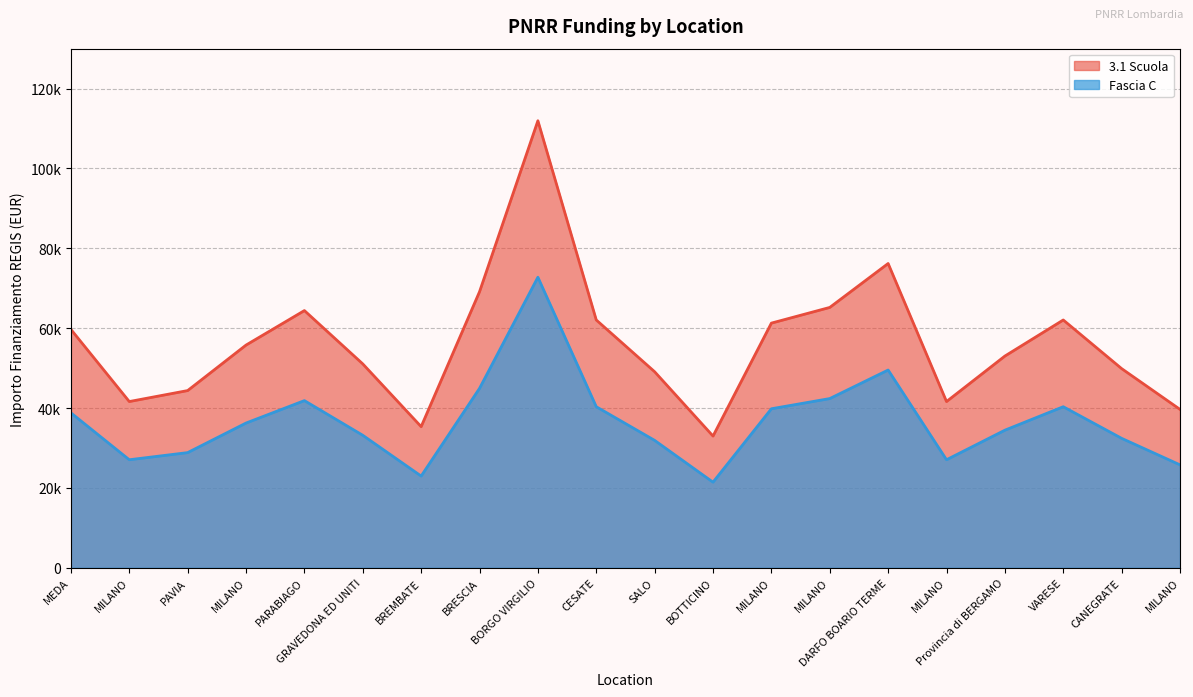

Between BRESCIA and MILANO, which series saw the biggest shift?

3.1 Scuola